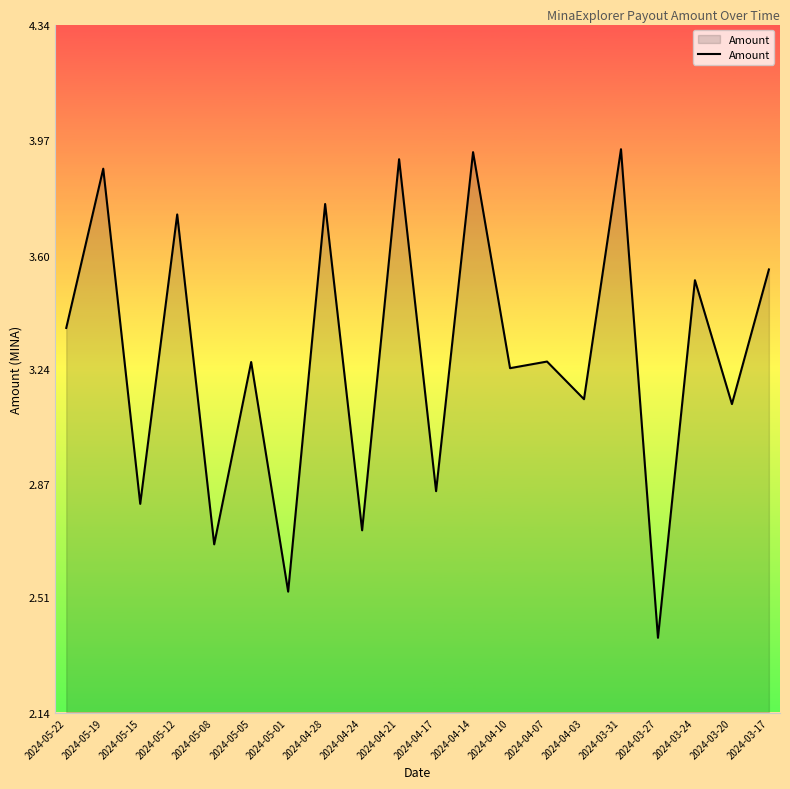

Where does the data first go above 3?

2024-05-22